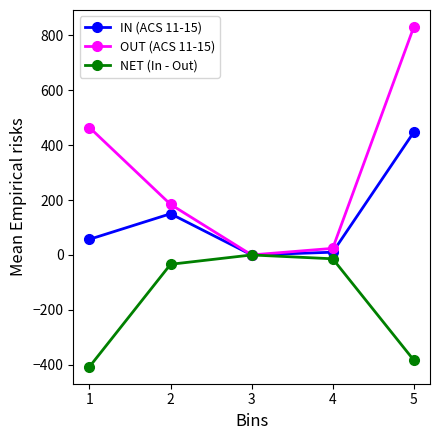

What is the average value of the OUT (ACS 11-15) series?

300